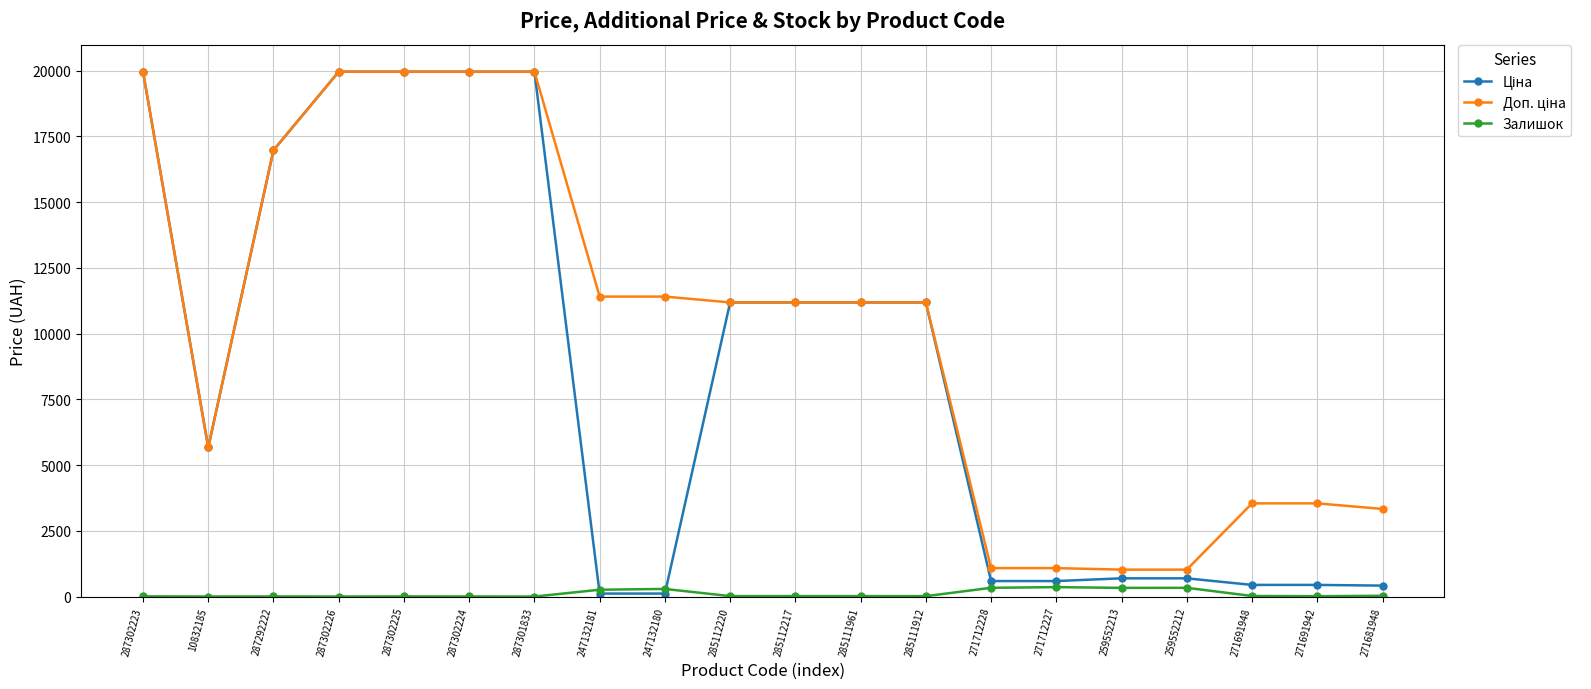

At how many categories does at least one series exceed 4299?

13